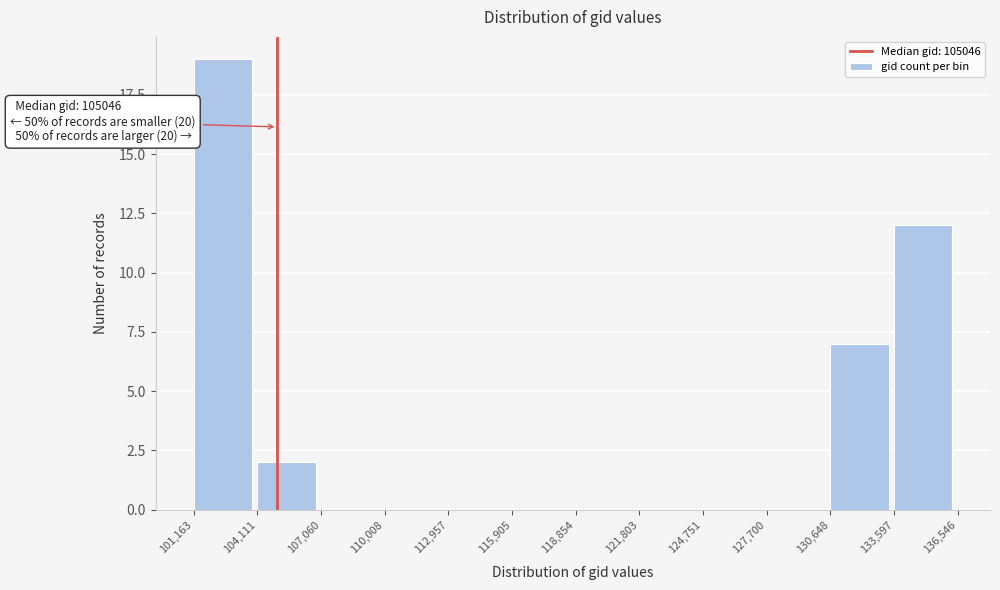

Over which range of the x-axis is the bar tallest?

101,163 to 104,111